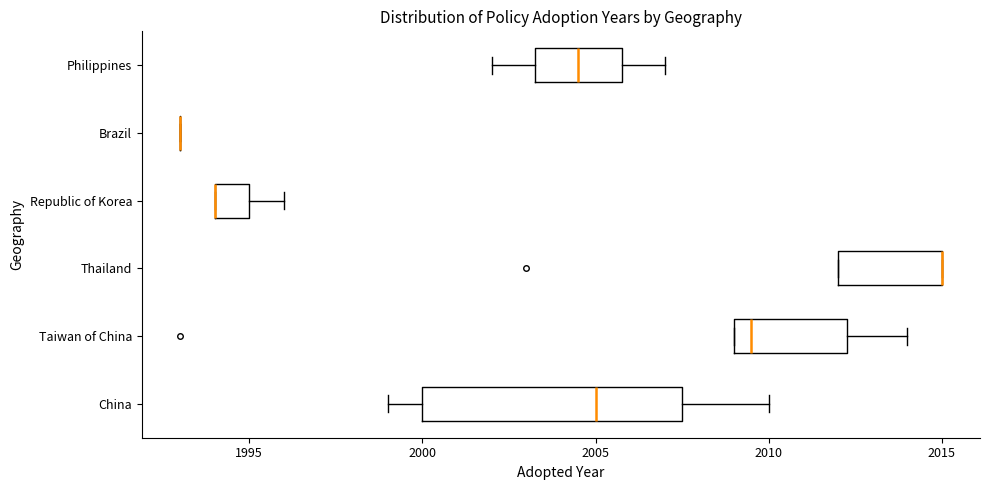

Reading bottom to top, transcribe this box plot: for each box, give where its median line is, the range the box spans, and where its two whiskers end, as read against the x-axis. The values are not printed on the chart, so give them approximately, as read against the axis.

China: median 2005.0, box 2000.0 to 2007.5, whiskers 1999.0 to 2010.0
Taiwan of China: median 2009.5, box 2009.0 to 2012.5, whiskers 2009.0 to 2014.0
Thailand: median 2015.0 (drawn on the box's right edge), box 2012.0 to 2015.0, whiskers 2012.0 to 2015.0
Republic of Korea: median 1994.0 (drawn on the box's left edge), box 1994.0 to 1995.0, whiskers 1994.0 to 1996.0
Brazil: box collapsed to a line at 1993.0, whiskers 1993.0 to 1993.0
Philippines: median 2004.5, box 2003.5 to 2006.0, whiskers 2002.0 to 2007.0